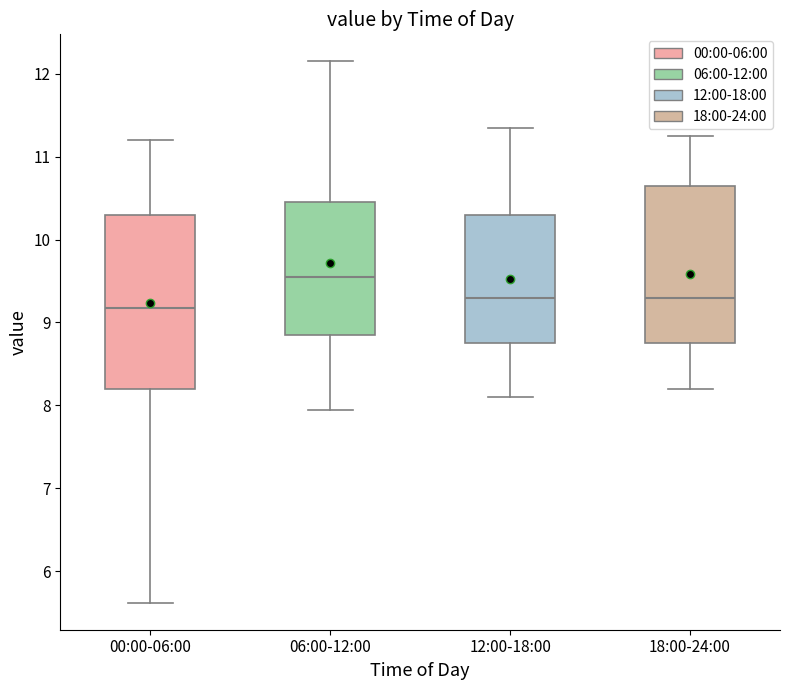

Reading left to right, read every box against the y-axis: the position of its median line, the range the box covers, and the ends of its whiskers. The values are not printed on the chart, so give them approximately, as read against the axis.

00:00-06:00: median 9.2, box 8.2 to 10.3, whiskers 5.6 to 11.2
06:00-12:00: median 9.6, box 8.9 to 10.5, whiskers 8.0 to 12.2
12:00-18:00: median 9.3, box 8.8 to 10.3, whiskers 8.1 to 11.4
18:00-24:00: median 9.3, box 8.8 to 10.7, whiskers 8.2 to 11.3